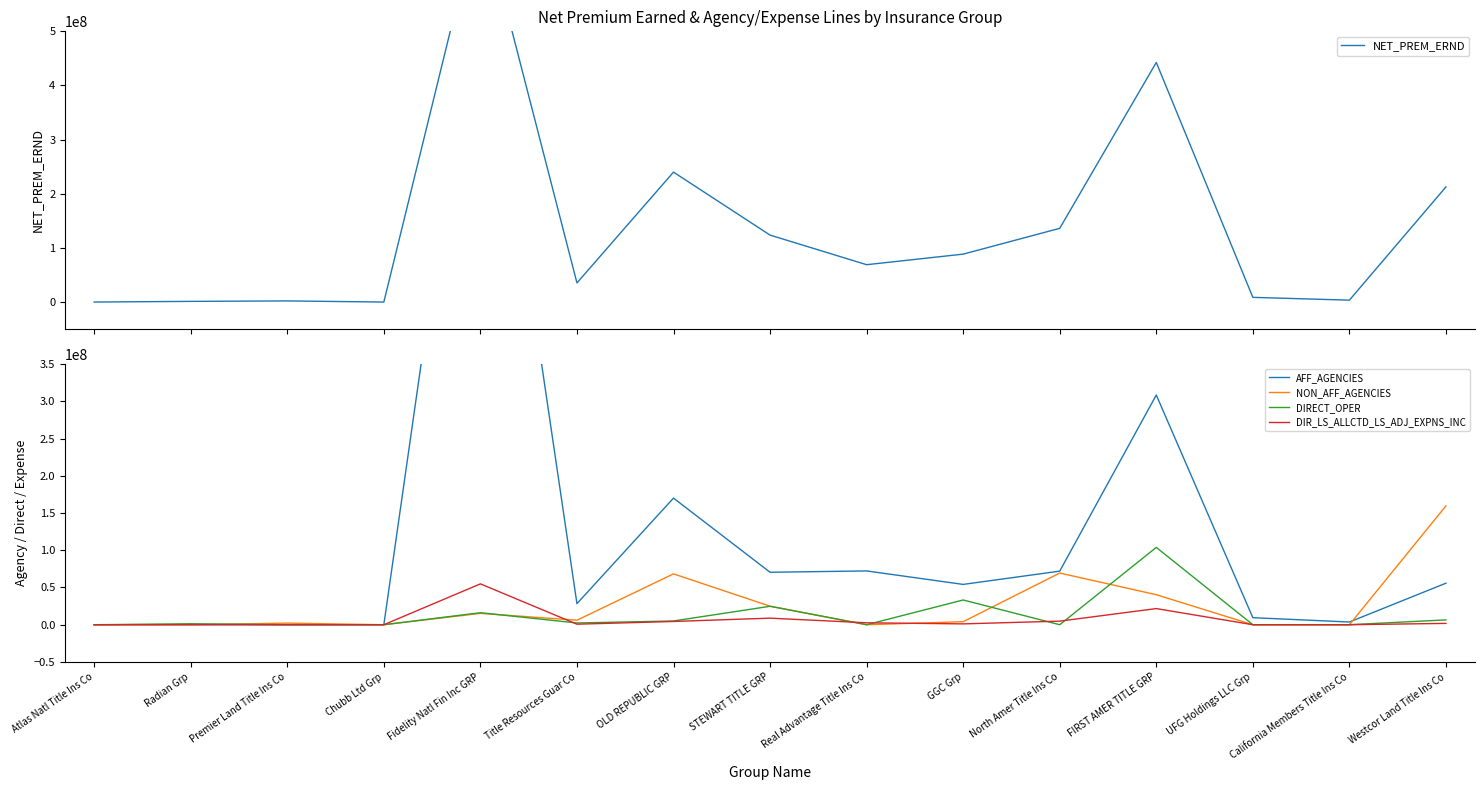

How many lines are shown in the chart?

5